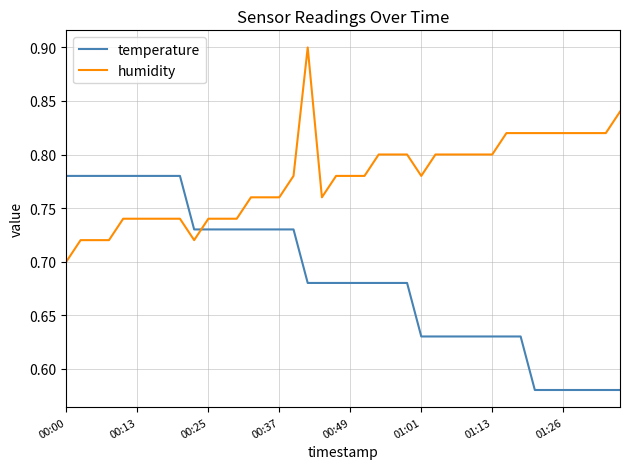

Which series has the largest total across all categories?

humidity